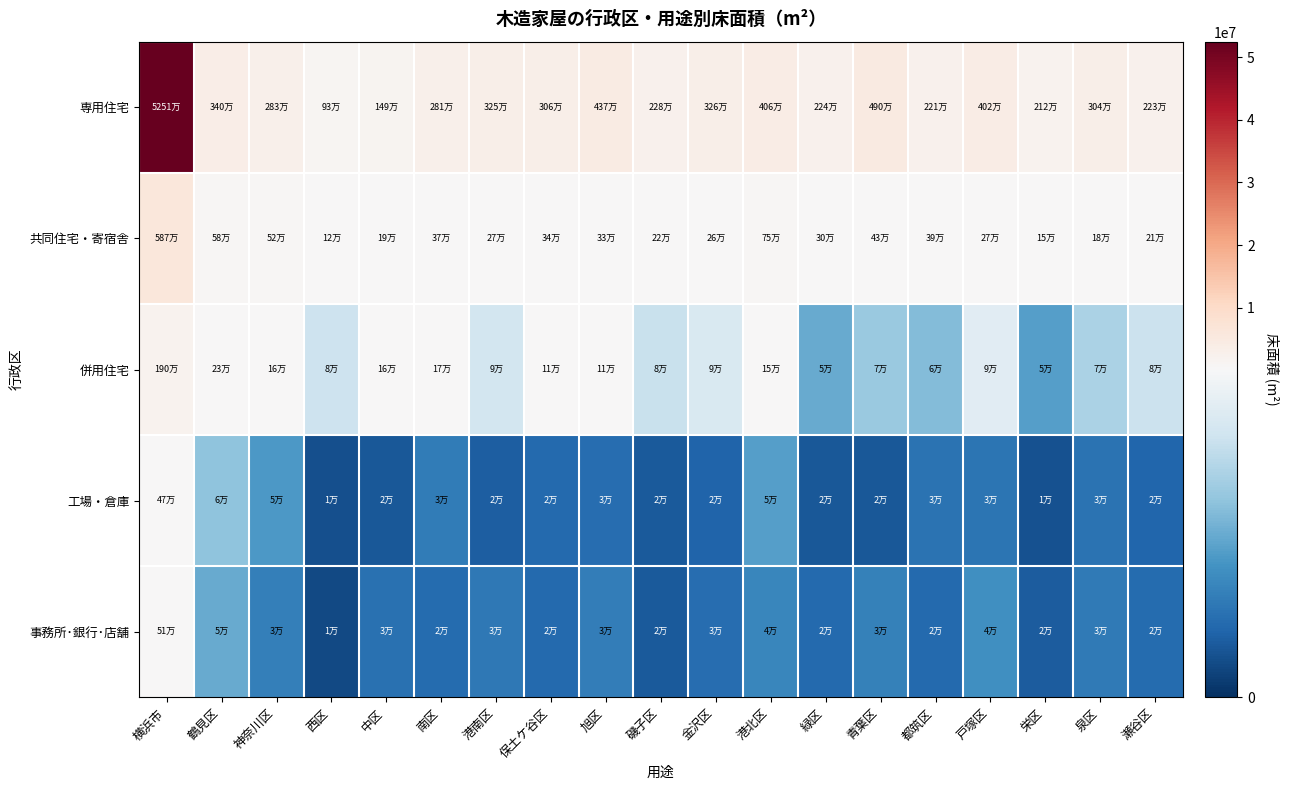

What is the minimum value shown in the chart?

10428